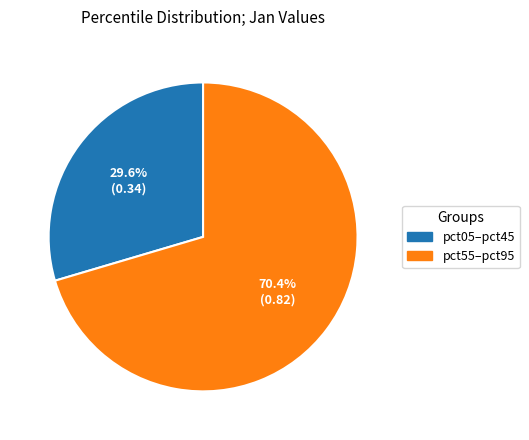

Rank the categories by value from lowest to highest.

pct05–pct45, pct55–pct95